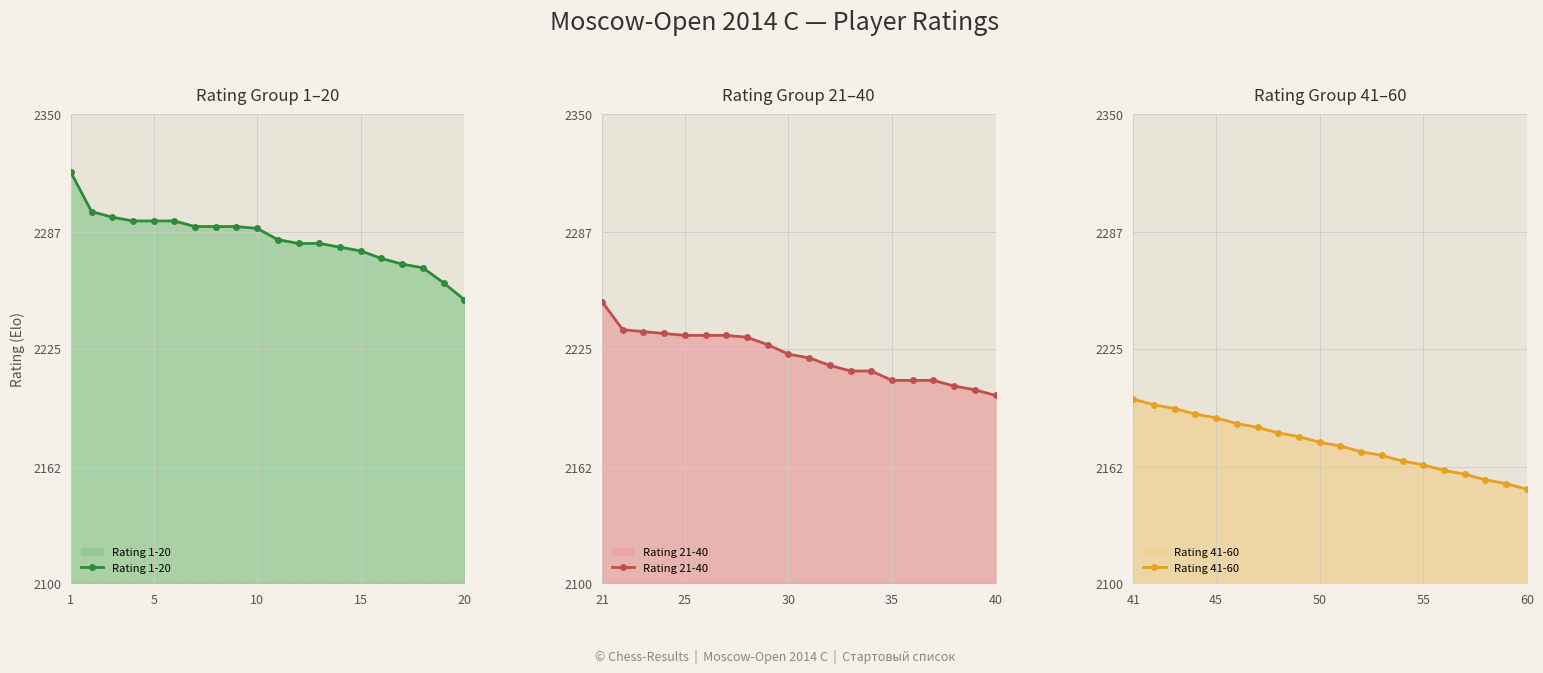

Which category has the highest value in the Rating 41-60 series?

41